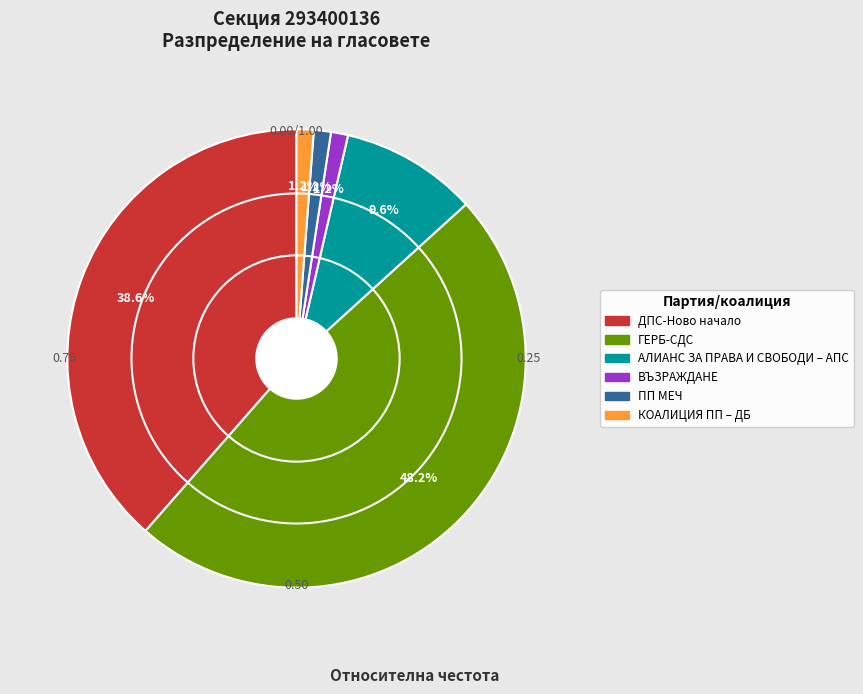

The ДПС-Ново начало slice represents 39% of the pie. True or false?

True